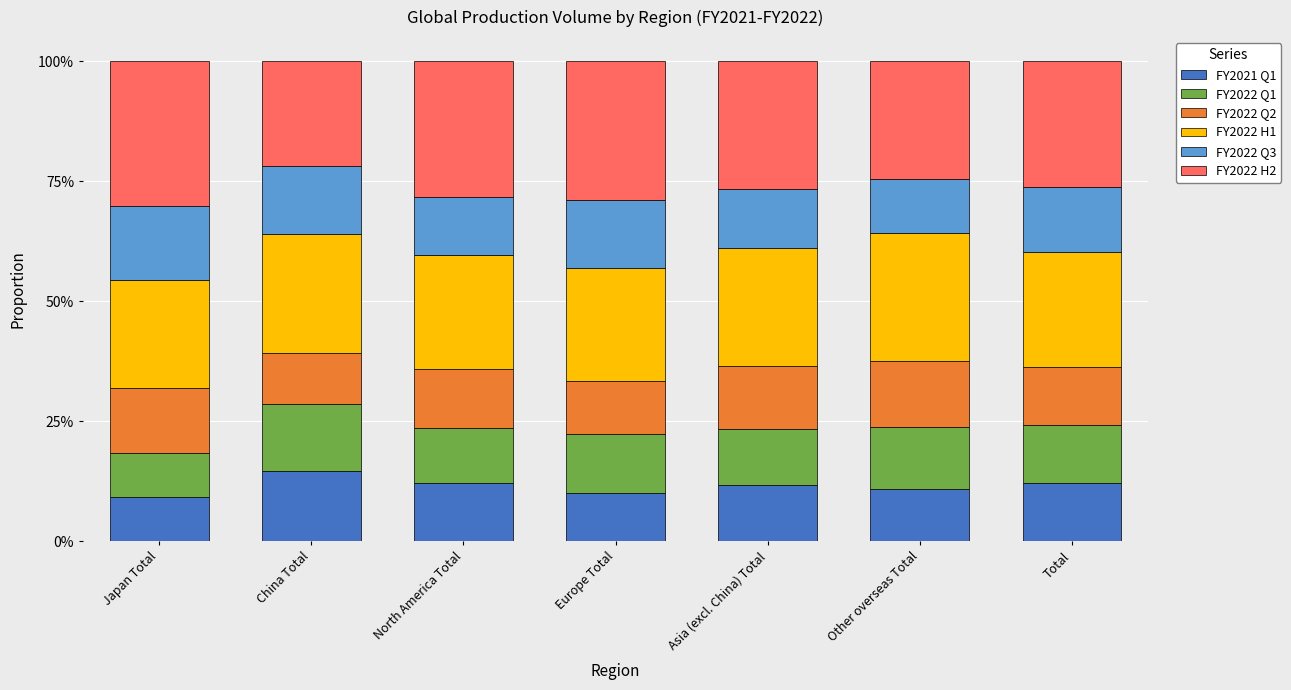

Are the bars horizontal?

No